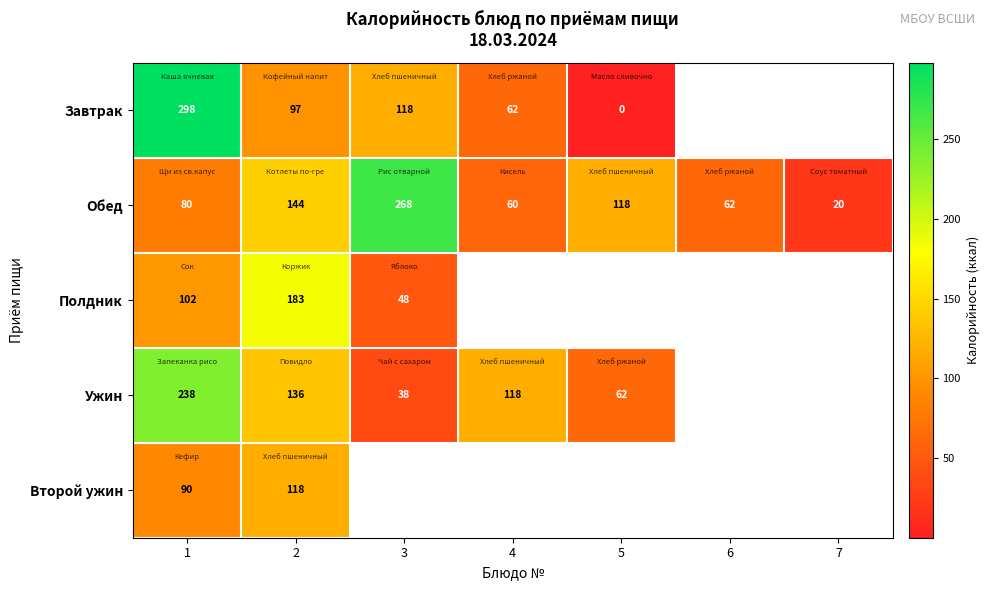

Is the value of Ужин at 5 greater than the value of Обед at 1?

No